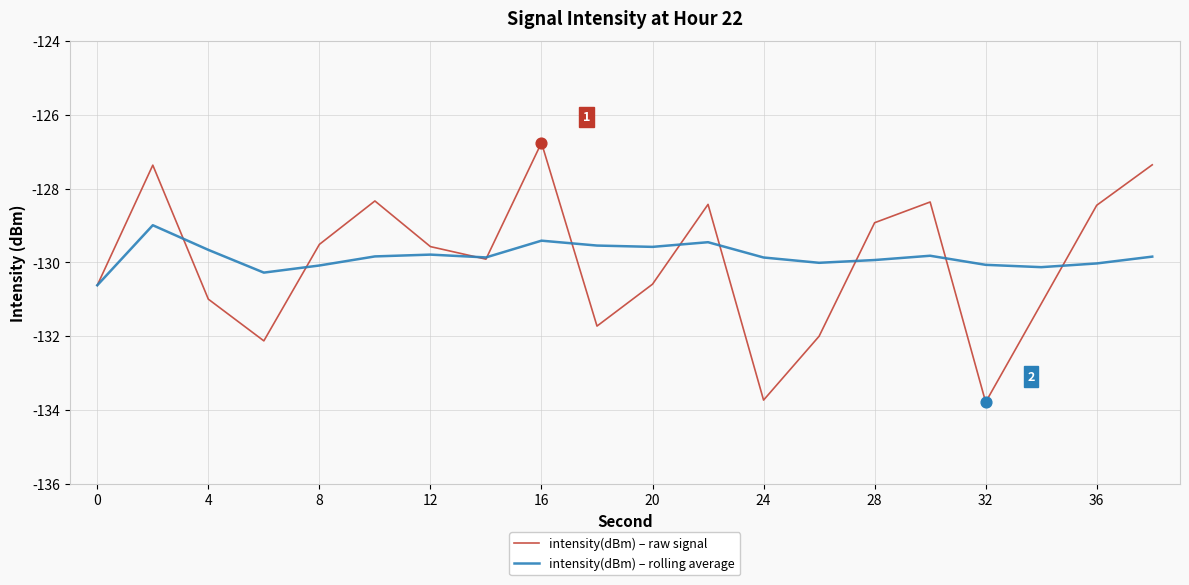

Which series has the largest range (max minus min)?

intensity(dBm) – raw signal